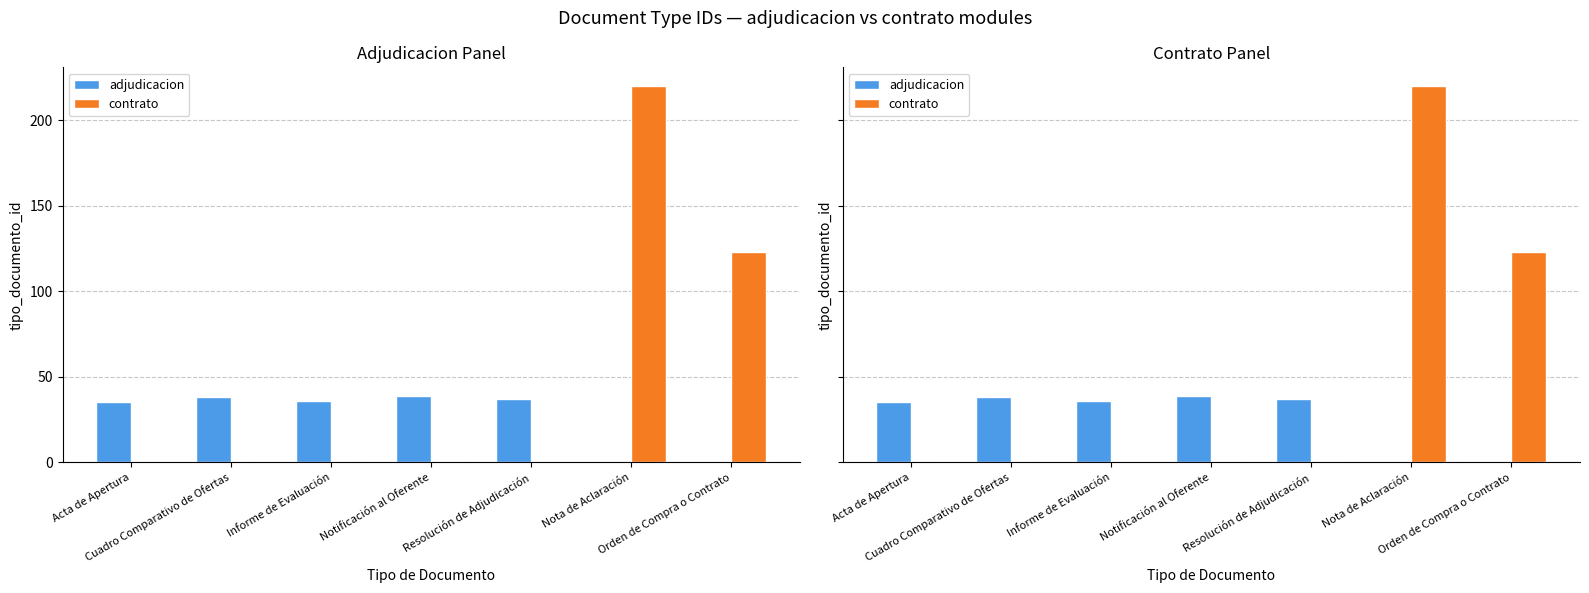

Rank the series by their maximum value, from highest to lowest.

contrato, adjudicacion